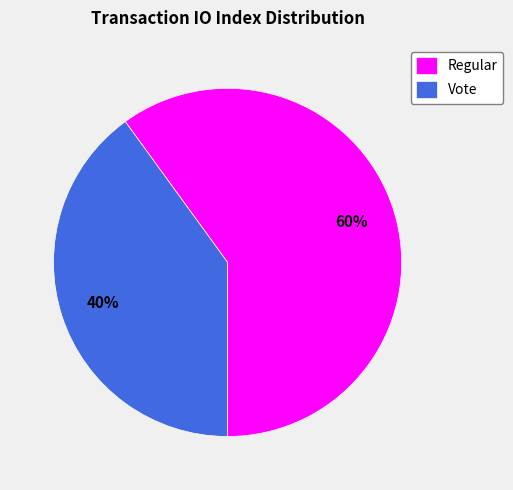

Between Regular and Vote, which is larger?

Regular